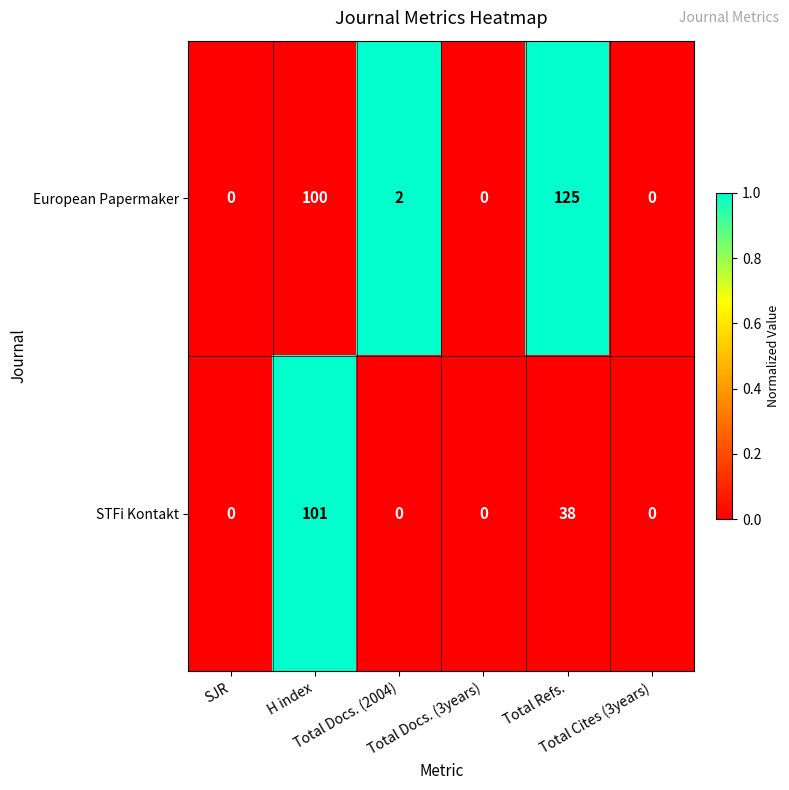

How many STFi Kontakt values are between 0 and 38?

5